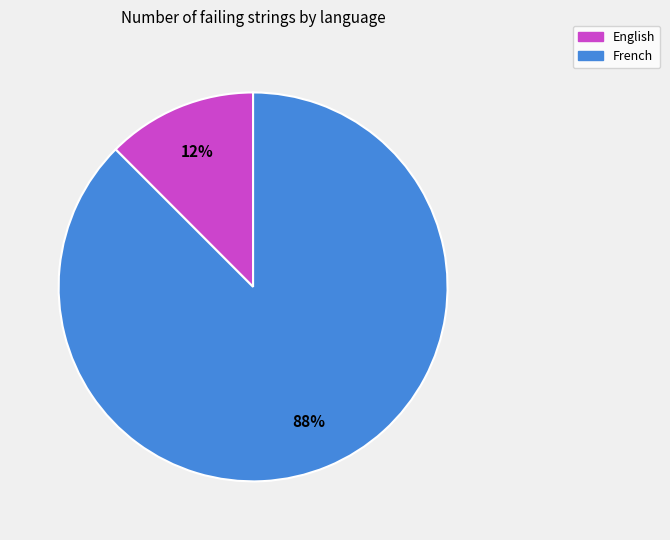

Combined, do French and English account for over 50%?

Yes